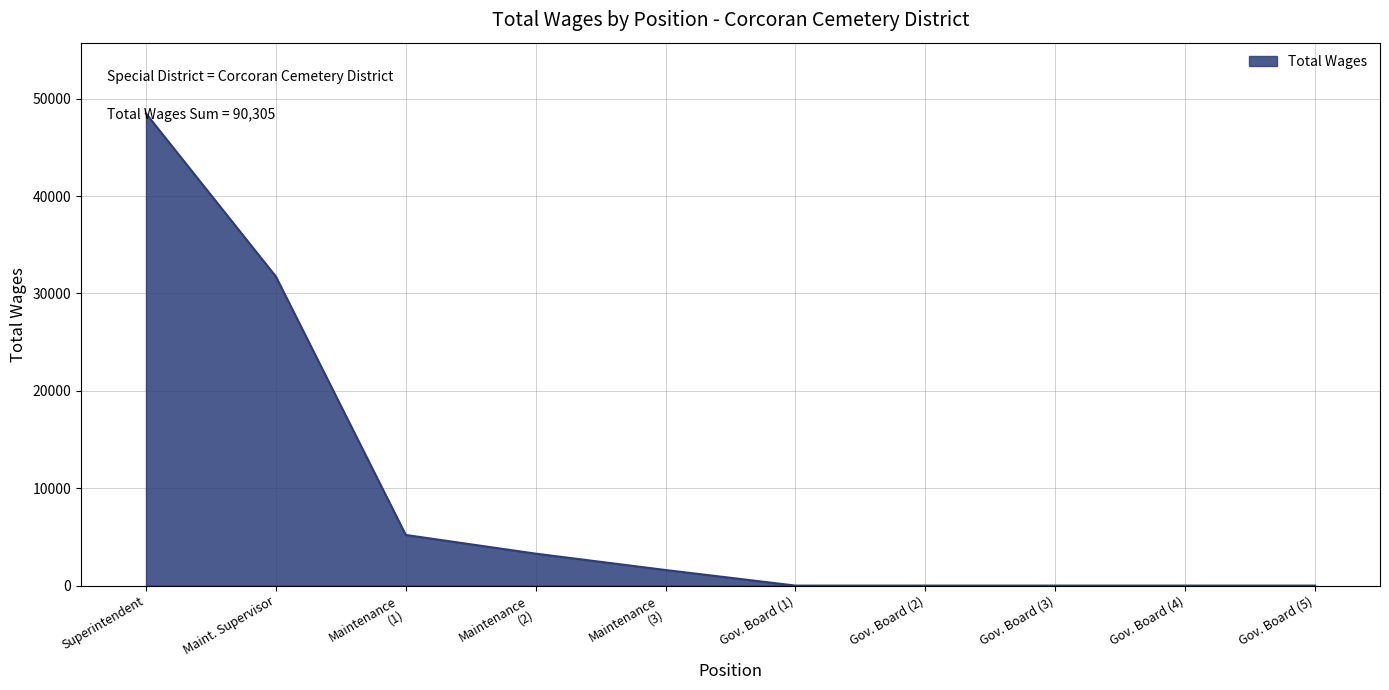

Is it true that the value at Gov. Board (3) is -28030?

False